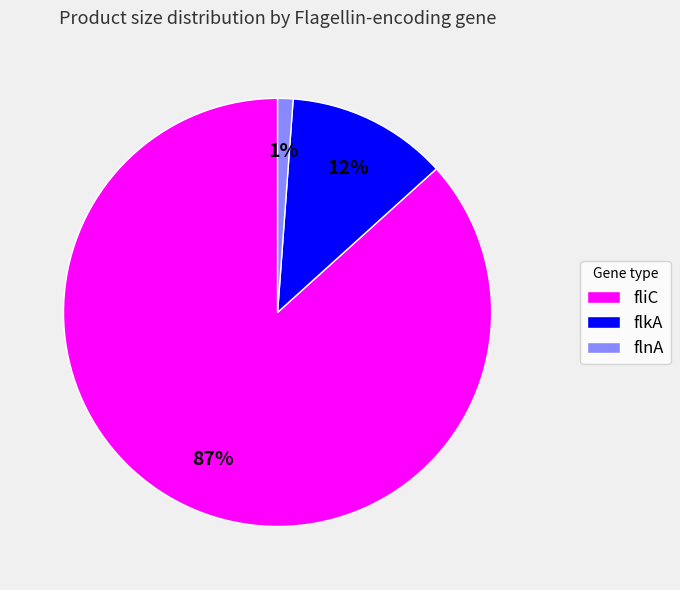

True or false: flkA accounts for 12% of the total.

True